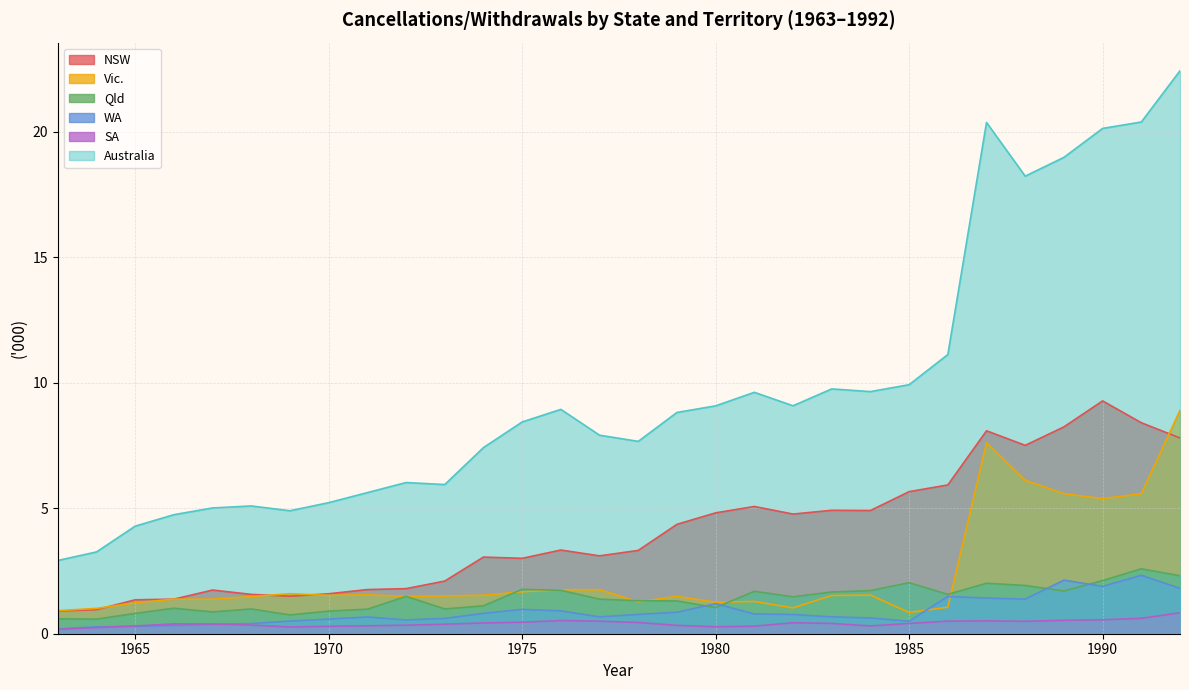

List the labels in order of SA value, smallest first.

1963, 1964, 1969, 1980, 1970, 1981, 1965, 1984, 1971, 1979, 1972, 1968, 1973, 1967, 1966, 1985, 1983, 1974, 1982, 1978, 1975, 1988, 1977, 1986, 1987, 1976, 1989, 1990, 1991, 1992